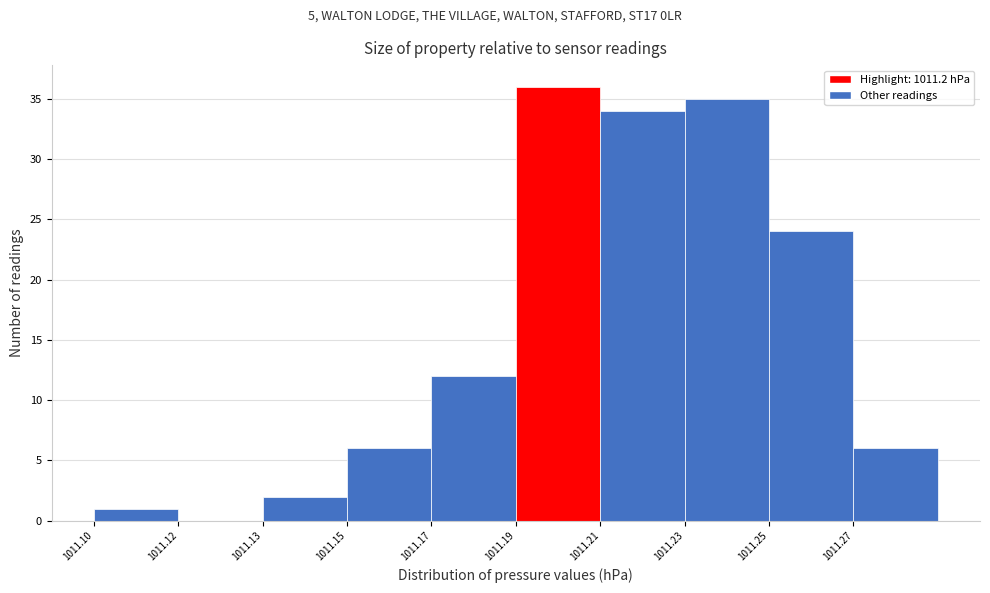

Reading right to left, transcribe all the data shown in this chart.

1011.27=6	1011.25=24	1011.23=35	1011.21=34	1011.19=36	1011.17=12	1011.15=6	1011.13=2	1011.12=0	1011.10=1